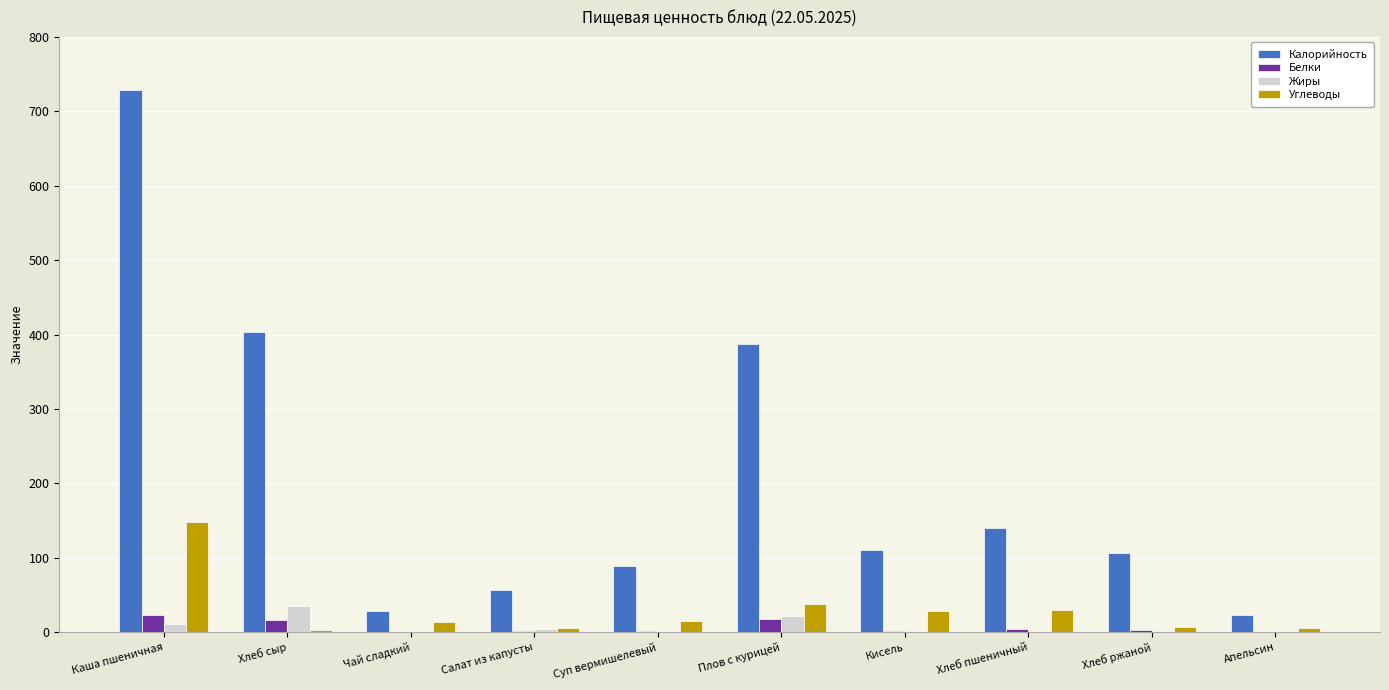

What is the average value of the Калорийность series?

207.3